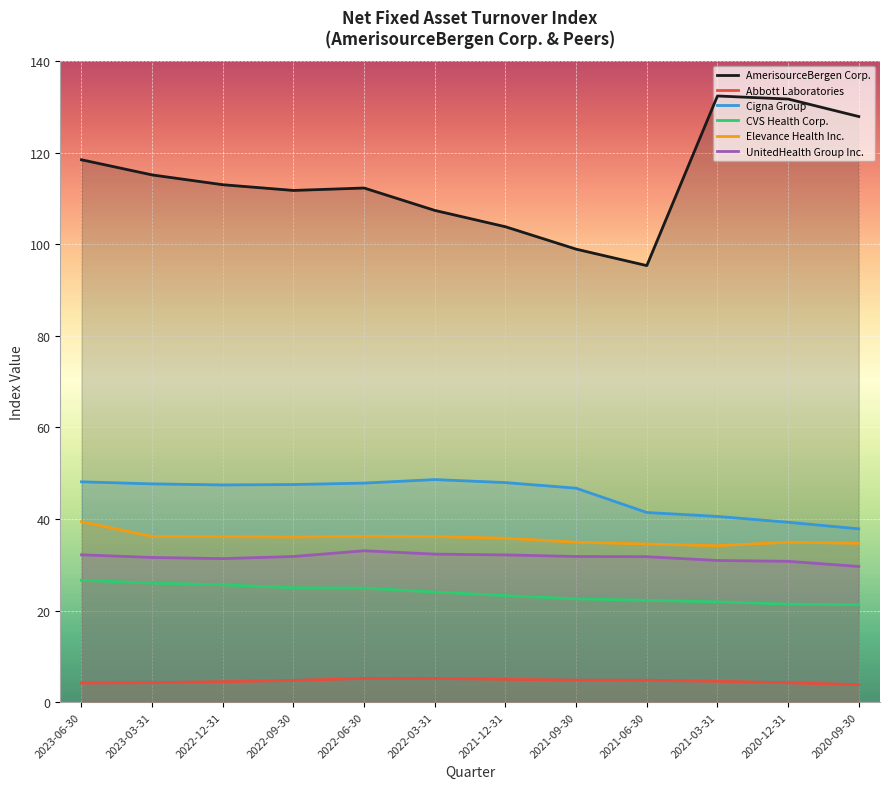

Reading left to right, what are all the values shown in this chart?

AmerisourceBergen Corp.: 2023-06-30=118.5	2023-03-31=115.1	2022-12-31=113.0	2022-09-30=111.8	2022-06-30=112.3	2022-03-31=107.4	2021-12-31=103.8	2021-09-30=98.9	2021-06-30=95.3	2021-03-31=132.4	2020-12-31=131.7	2020-09-30=127.9
Abbott Laboratories: 2023-06-30=4.2	2023-03-31=4.3	2022-12-31=4.5	2022-09-30=4.8	2022-06-30=5.2	2022-03-31=5.2	2021-12-31=5.0	2021-09-30=4.8	2021-06-30=4.8	2021-03-31=4.6	2020-12-31=4.2	2020-09-30=3.8
Cigna Group: 2023-06-30=48.1	2023-03-31=47.7	2022-12-31=47.4	2022-09-30=47.5	2022-06-30=47.8	2022-03-31=48.6	2021-12-31=48.0	2021-09-30=46.7	2021-06-30=41.4	2021-03-31=40.6	2020-12-31=39.3	2020-09-30=37.9
CVS Health Corp.: 2023-06-30=26.6	2023-03-31=26.0	2022-12-31=25.6	2022-09-30=25.0	2022-06-30=24.9	2022-03-31=24.1	2021-12-31=23.3	2021-09-30=22.6	2021-06-30=22.2	2021-03-31=21.9	2020-12-31=21.4	2020-09-30=21.2
Elevance Health Inc.: 2023-06-30=39.4	2023-03-31=36.2	2022-12-31=36.1	2022-09-30=36.1	2022-06-30=36.2	2022-03-31=36.2	2021-12-31=35.8	2021-09-30=34.9	2021-06-30=34.5	2021-03-31=34.2	2020-12-31=34.9	2020-09-30=34.7
UnitedHealth Group Inc.: 2023-06-30=32.2	2023-03-31=31.6	2022-12-31=31.4	2022-09-30=31.8	2022-06-30=33.1	2022-03-31=32.3	2021-12-31=32.2	2021-09-30=31.8	2021-06-30=31.8	2021-03-31=30.9	2020-12-31=30.8	2020-09-30=29.6